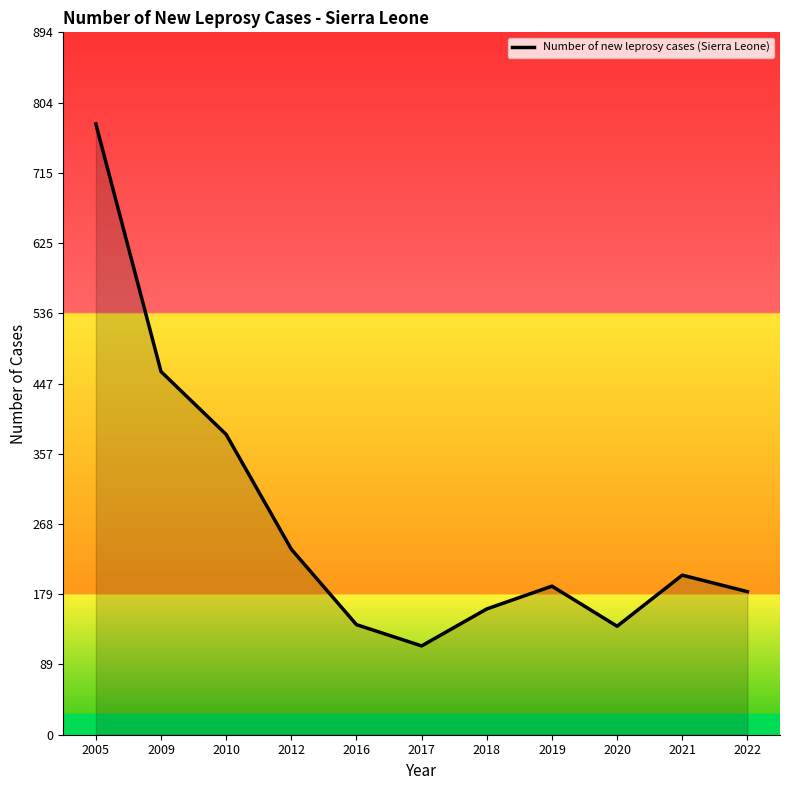

What is the difference between the maximum and minimum values?

664